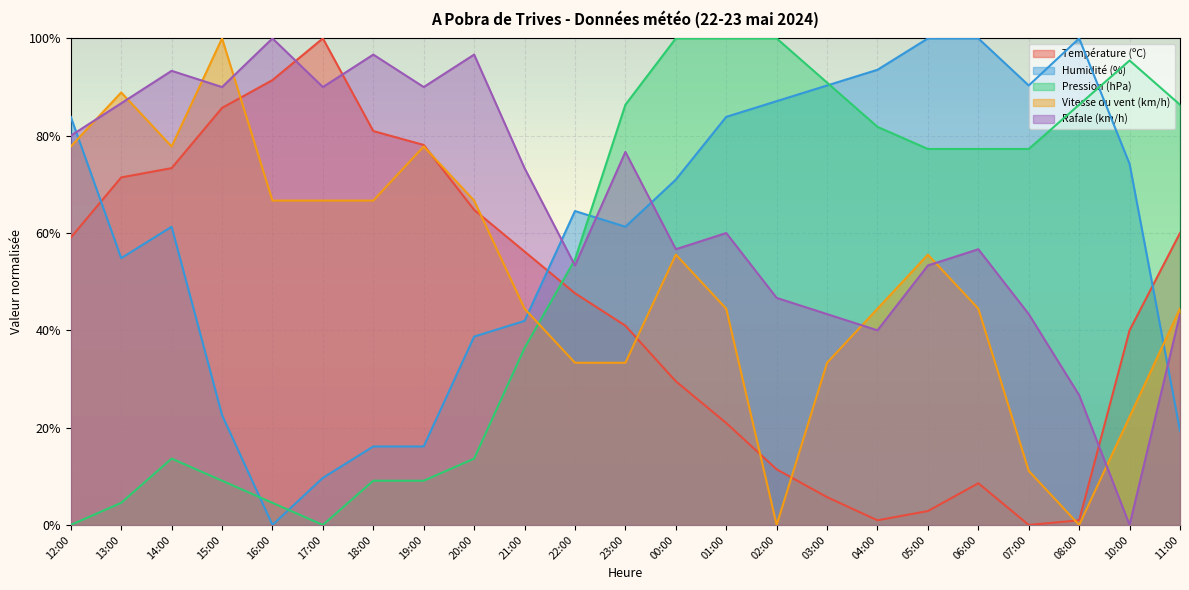

At 18:00, list the series in order from largest to smallest.

Rafale (km/h), Température (ºC), Vitesse du vent (km/h), Humidité (%), Pression (hPa)